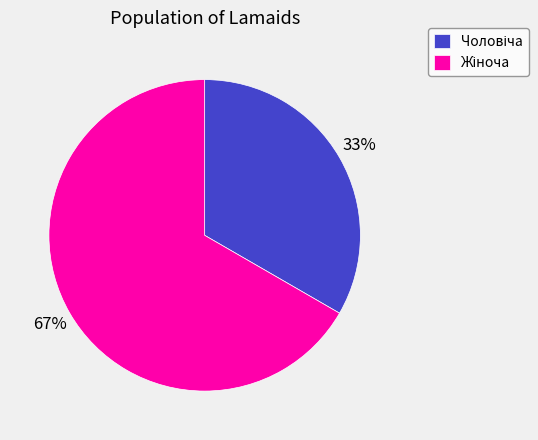

To the nearest percent, what is the average slice percentage?

50%